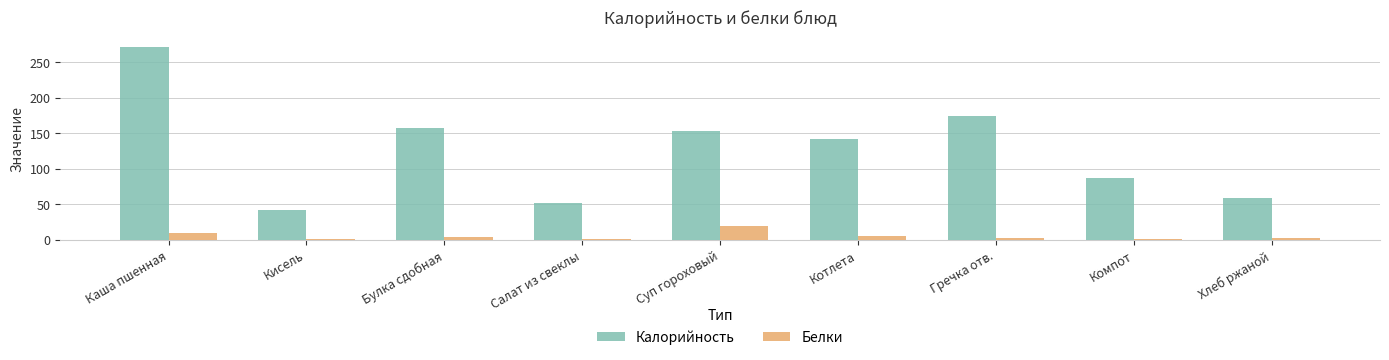

At which category is the sum across all series the highest?

Каша пшенная